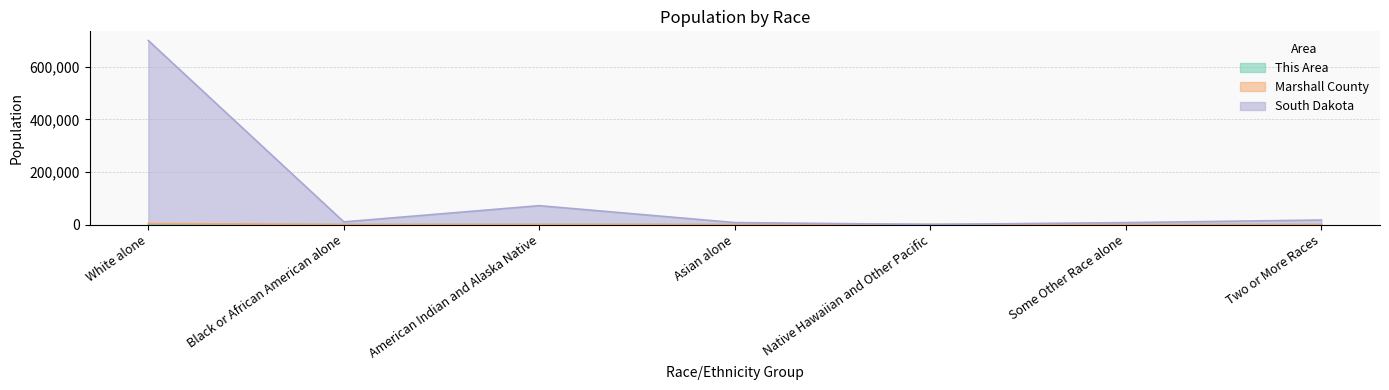

What is the average value of the Marshall County series?

665